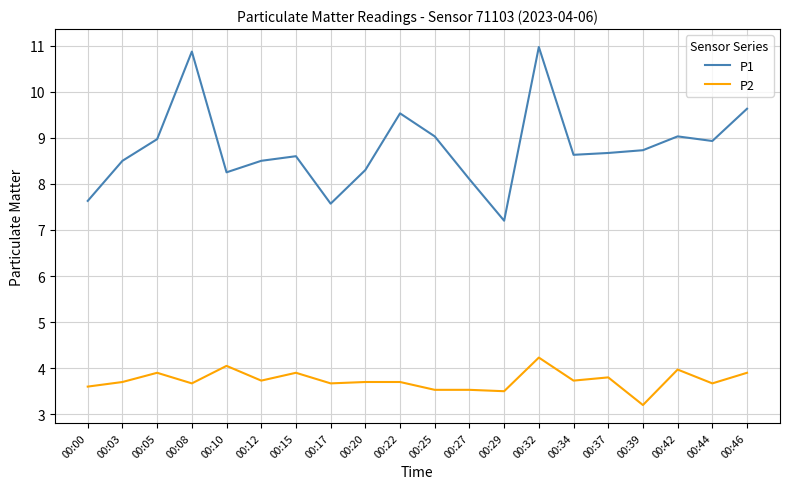

At how many categories does at least one series exceed 4?

20